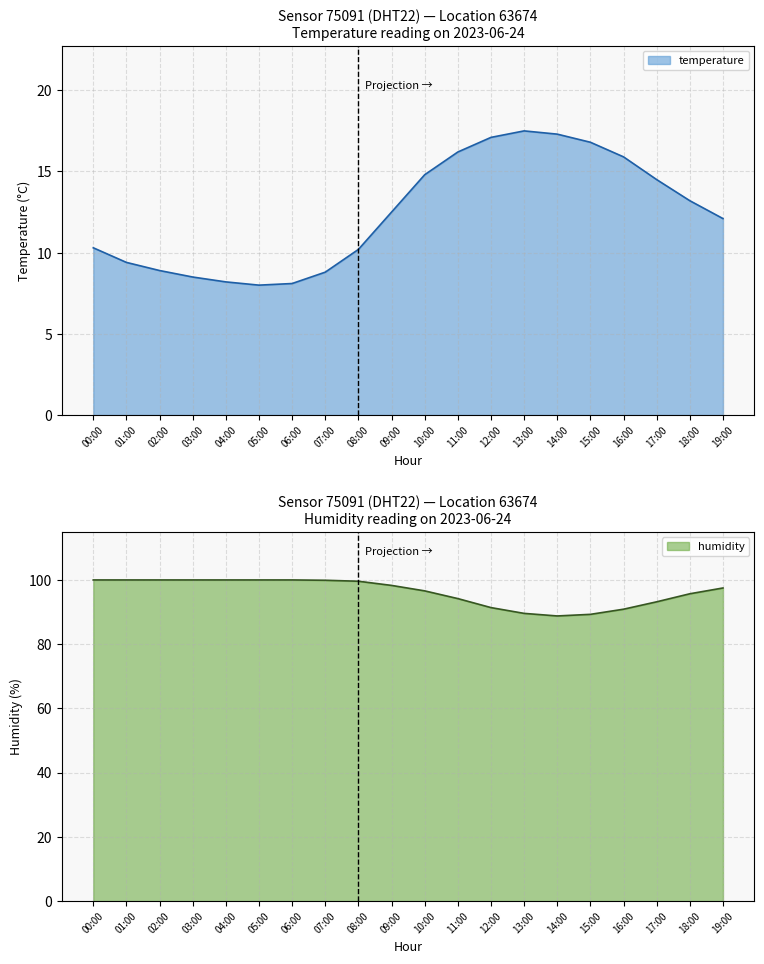

What are all the series names shown in the legend?

temperature, humidity